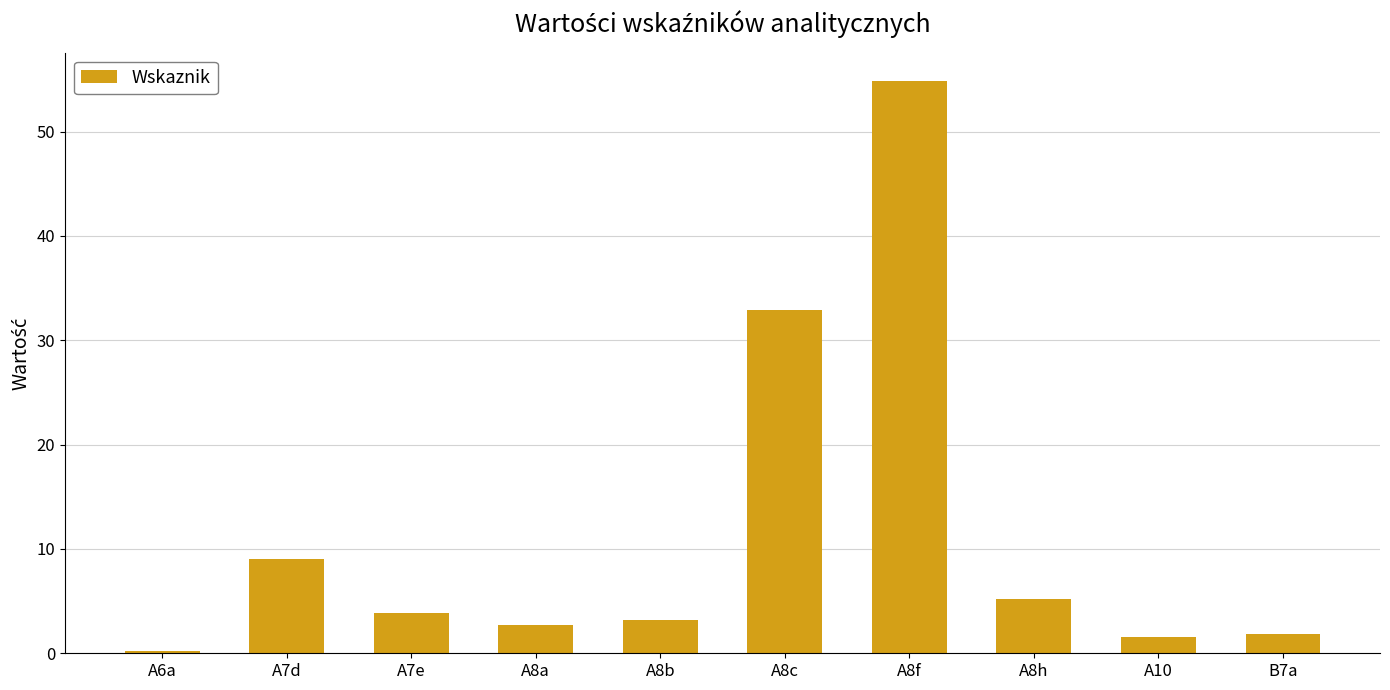

What is the label of the 5th bar from the left?

A8b